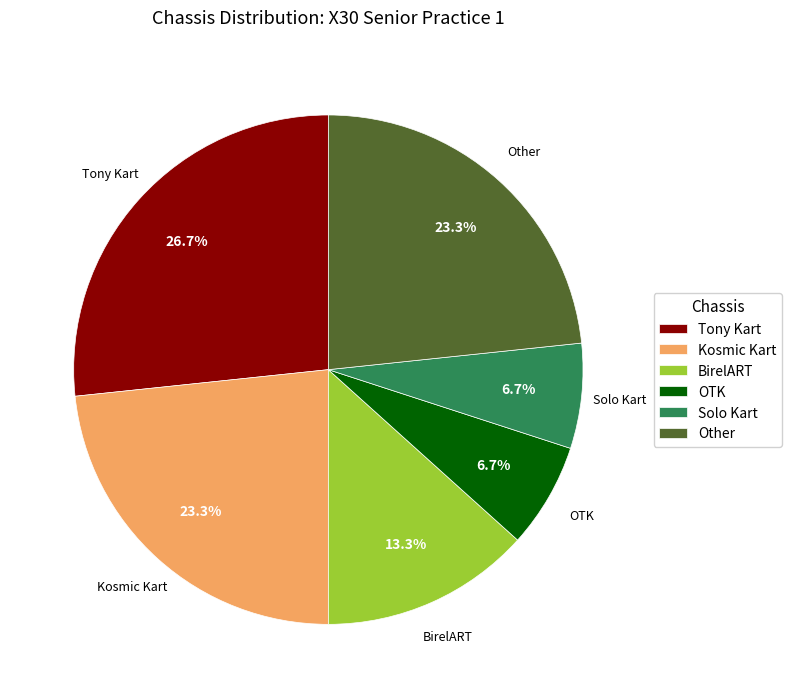

The BirelART slice represents 13% of the pie. True or false?

True